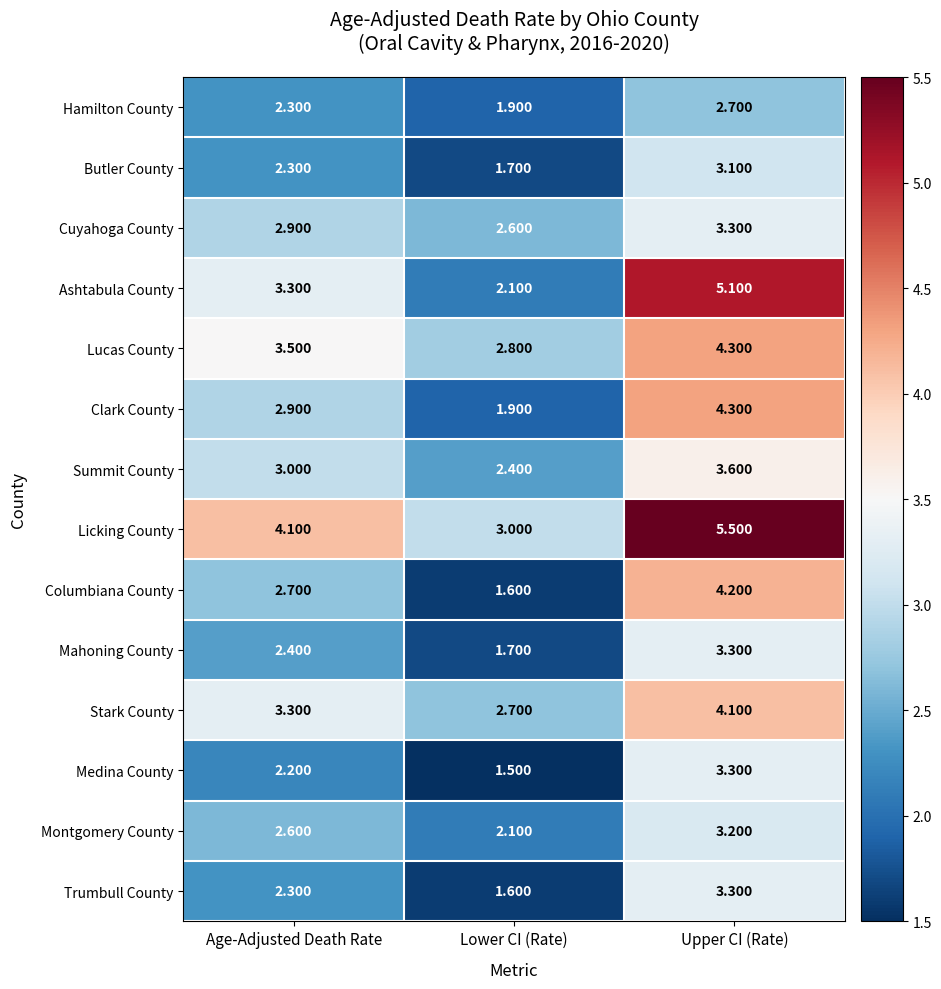

Which category has the lowest value in the Cuyahoga County series?

Lower CI (Rate)